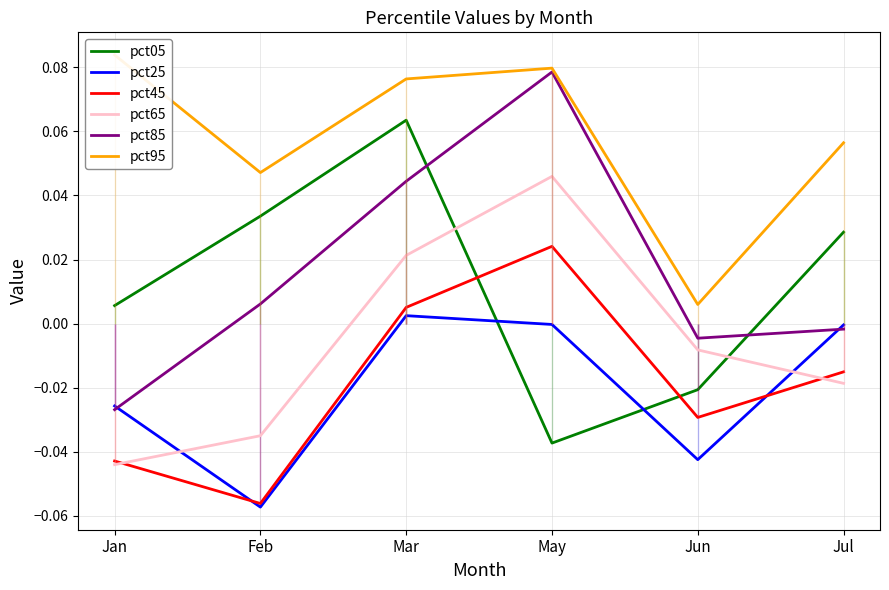

Reading left to right, list all the values displayed in this chart.

pct05: 0.0	0.0	0.1	-0.0	-0.0	0.0
pct25: -0.0	-0.1	0.0	-0.0	-0.0	-0.0
pct45: -0.0	-0.1	0.0	0.0	-0.0	-0.0
pct65: -0.0	-0.0	0.0	0.0	-0.0	-0.0
pct85: -0.0	0.0	0.0	0.1	-0.0	-0.0
pct95: 0.1	0.0	0.1	0.1	0.0	0.1